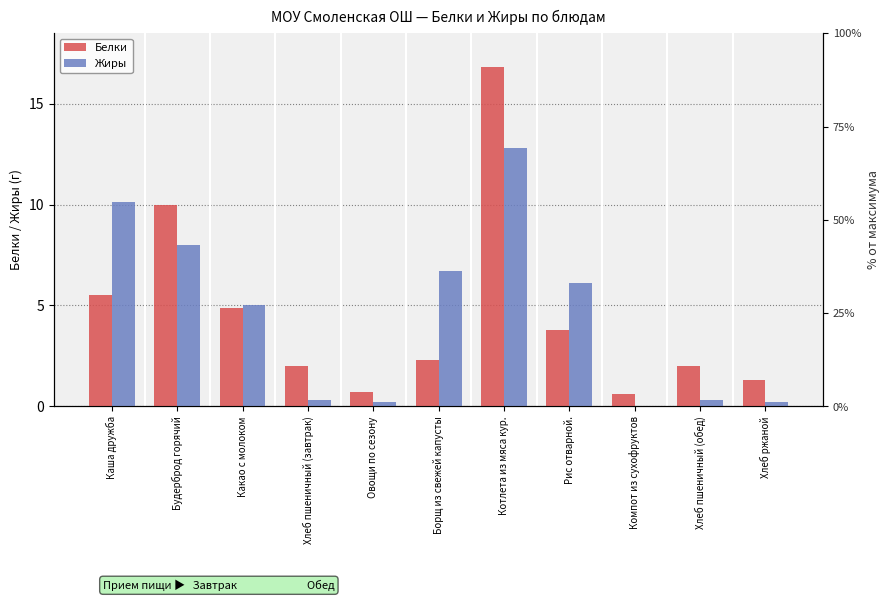

What is the sum of the Жиры values at Будерброд горячий and Компот из сухофруктов?

8.0